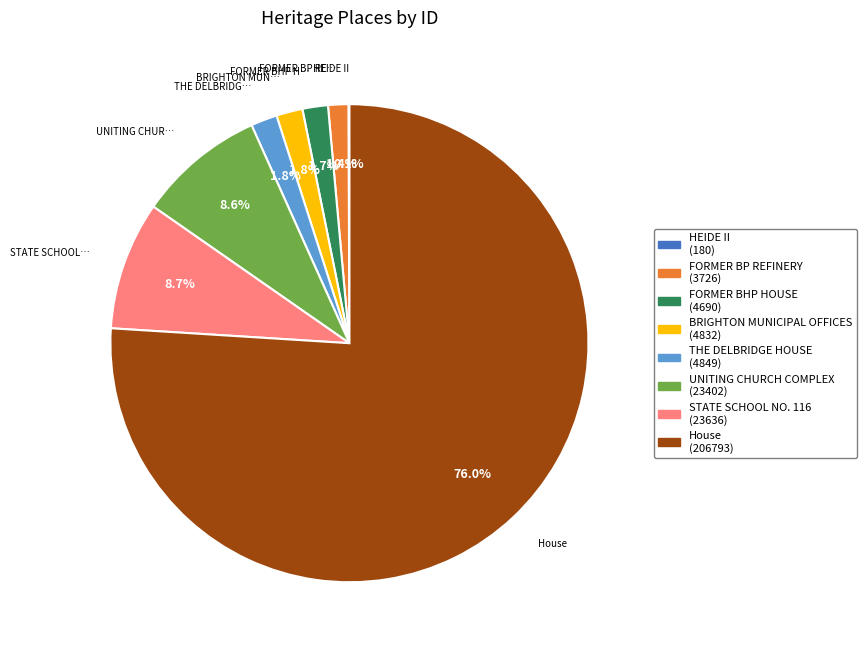

Combined, what portion of the pie is FORMER BP REFINERY and FORMER BHP HOUSE?

3.1%